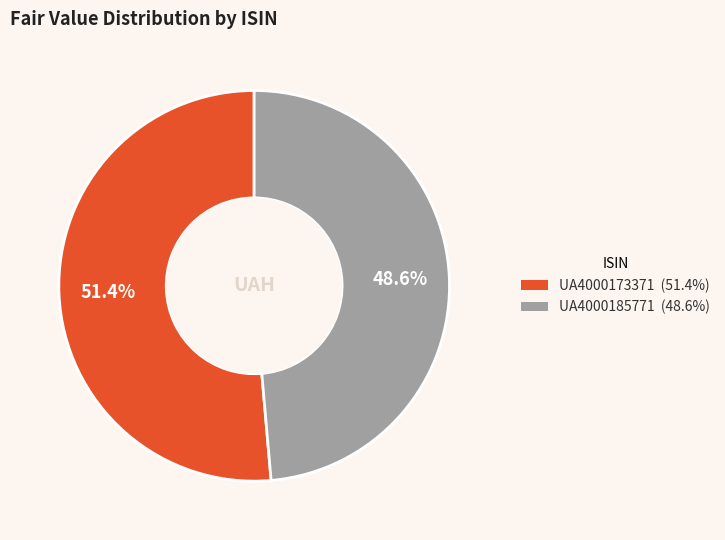

Between UA4000173371 and UA4000185771, which is larger?

UA4000173371